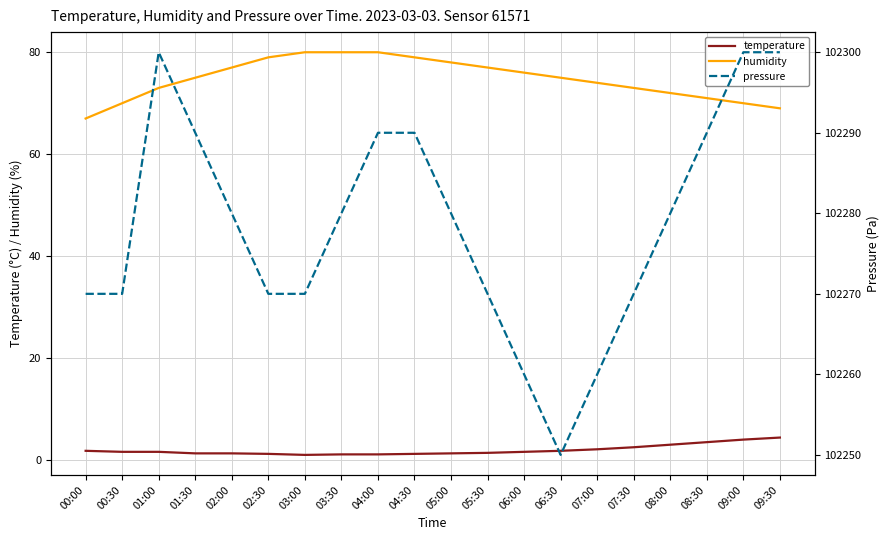

Which label corresponds to the largest value in the chart?

01:00